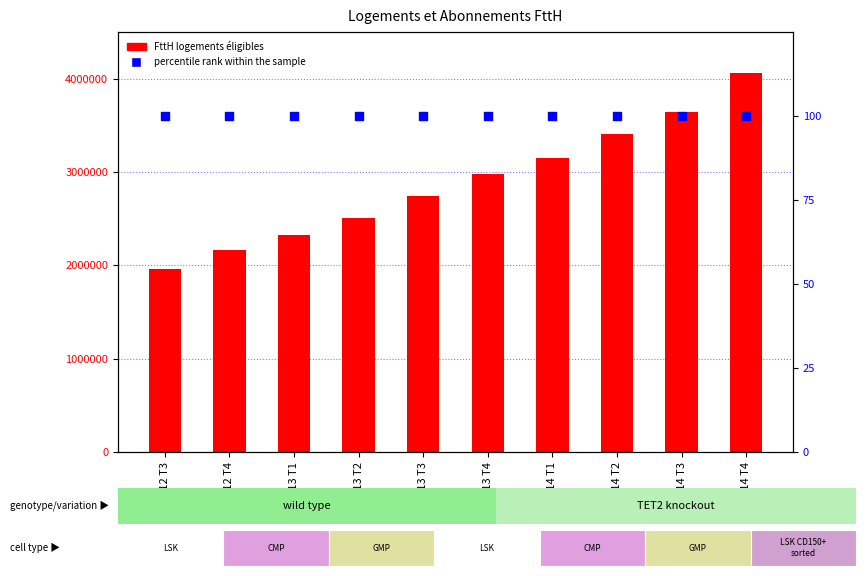

At which category is the sum across all series the highest?

2014 T4